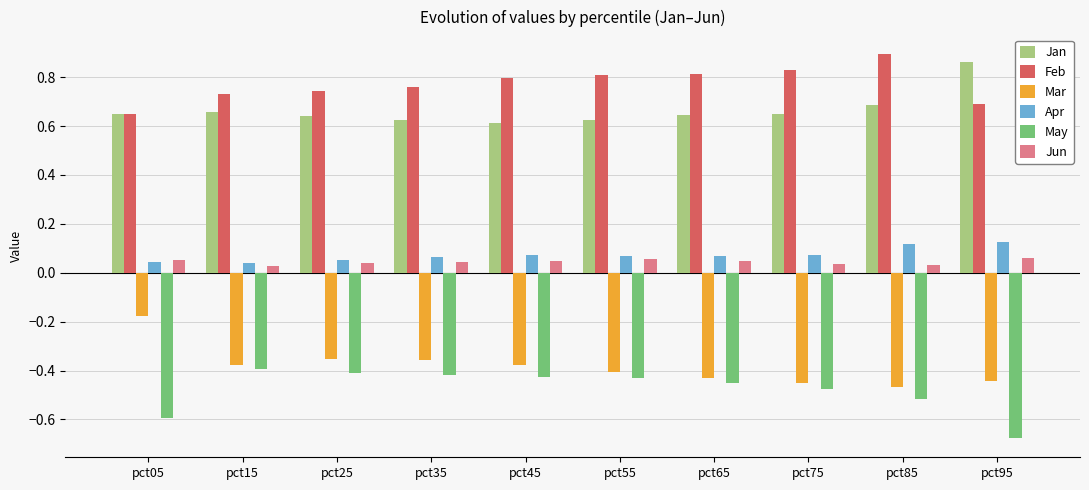

Which series has the largest range (max minus min)?

Mar